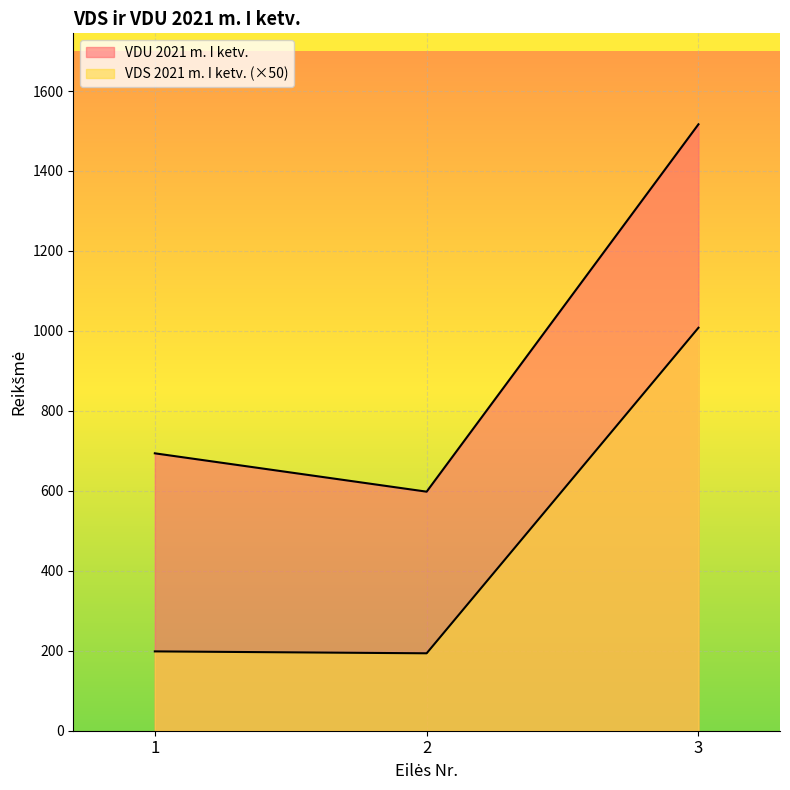

Rank the series by their average value, from lowest to highest.

VDS 2021 m. I ketv., VDU 2021 m. I ketv.